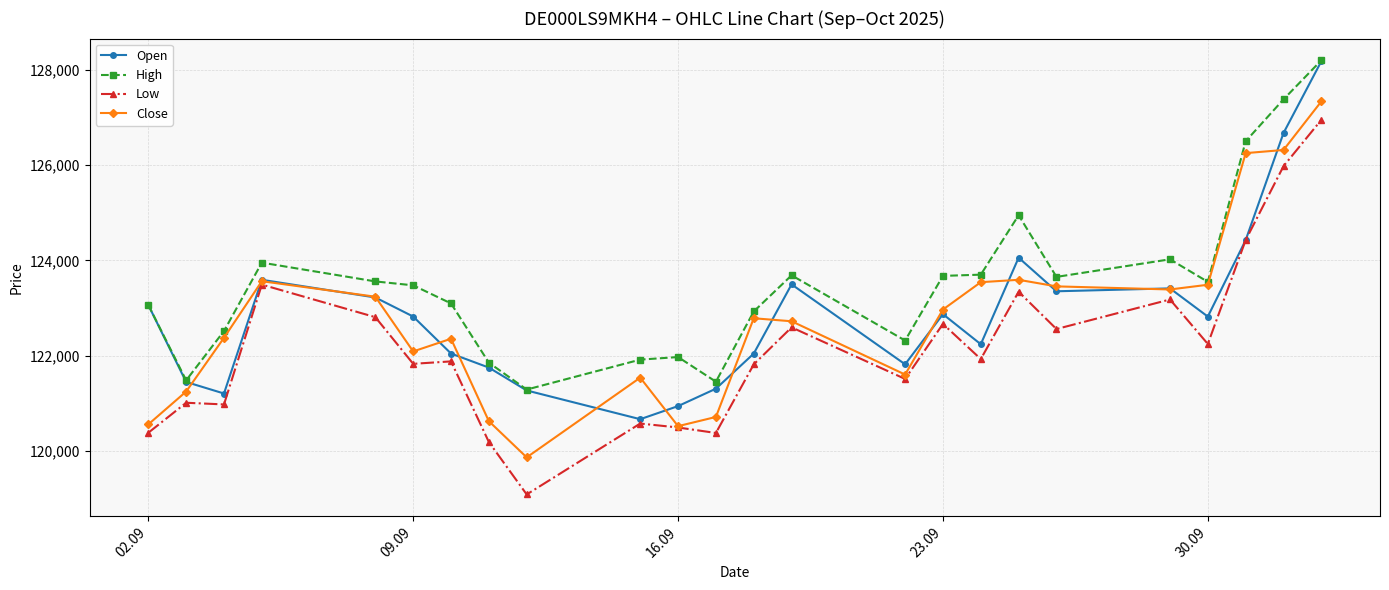

What is the maximum value for Open?

128181